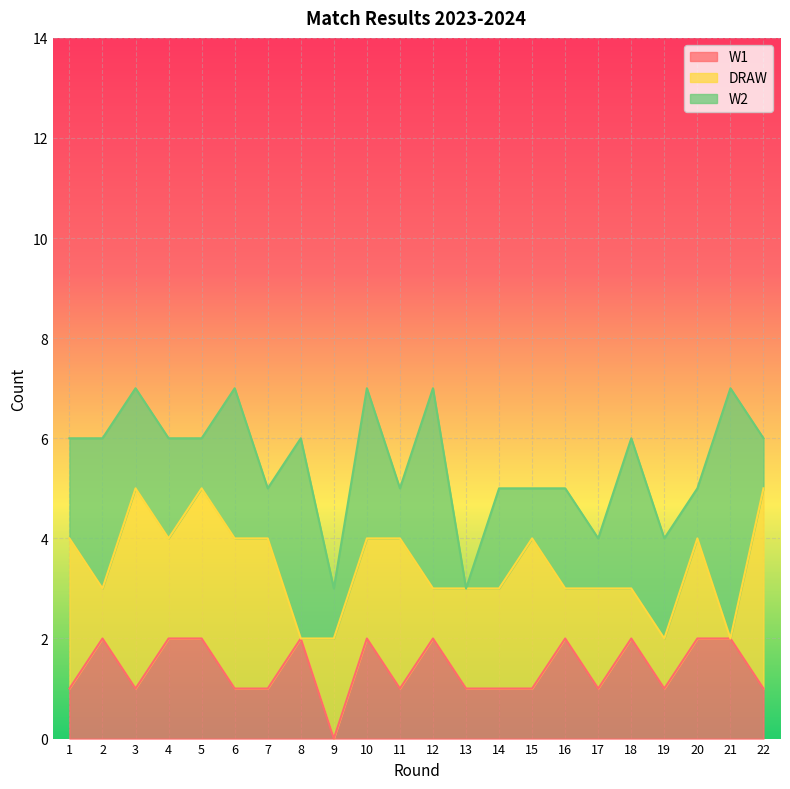

Does the chart display data point markers on the line(s)?

No